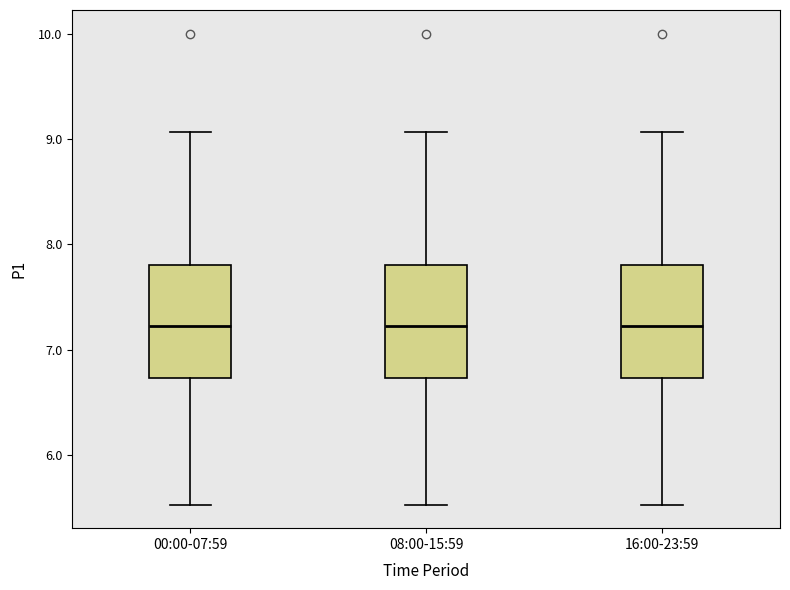

Reading left to right, transcribe this box plot: for each box, give where its median line is, the range the box spans, and where its two whiskers end, as read against the y-axis. The values are not printed on the chart, so give them approximately, as read against the axis.

00:00-07:59: median 7.2, box 6.7 to 7.8, whiskers 5.5 to 9.1
08:00-15:59: median 7.2, box 6.7 to 7.8, whiskers 5.5 to 9.1
16:00-23:59: median 7.2, box 6.7 to 7.8, whiskers 5.5 to 9.1